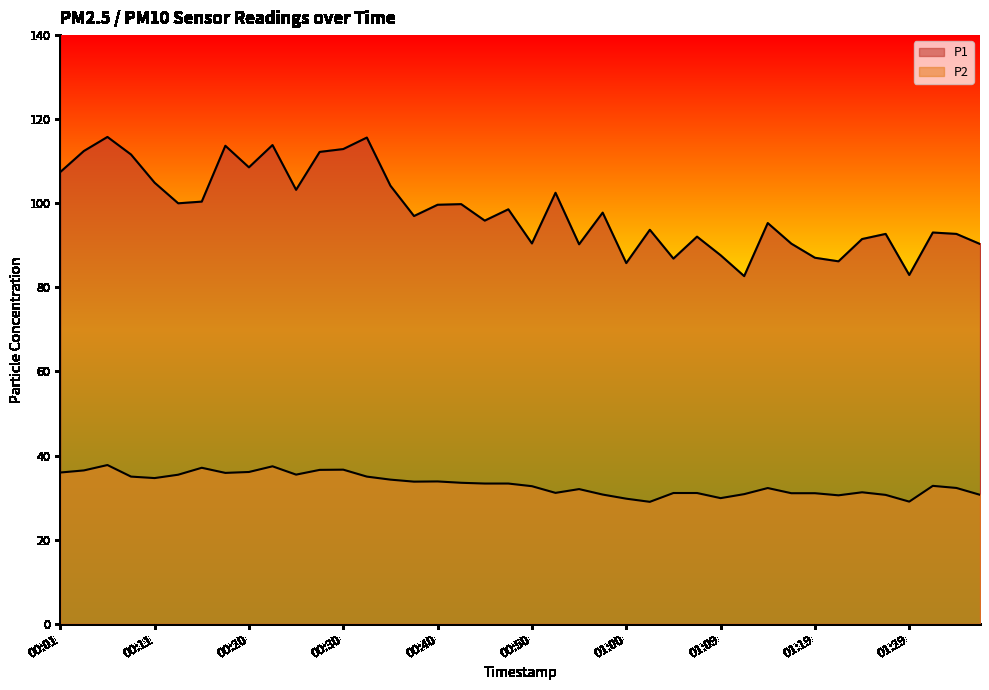

List the series in order of their peak value, lowest first.

P2, P1